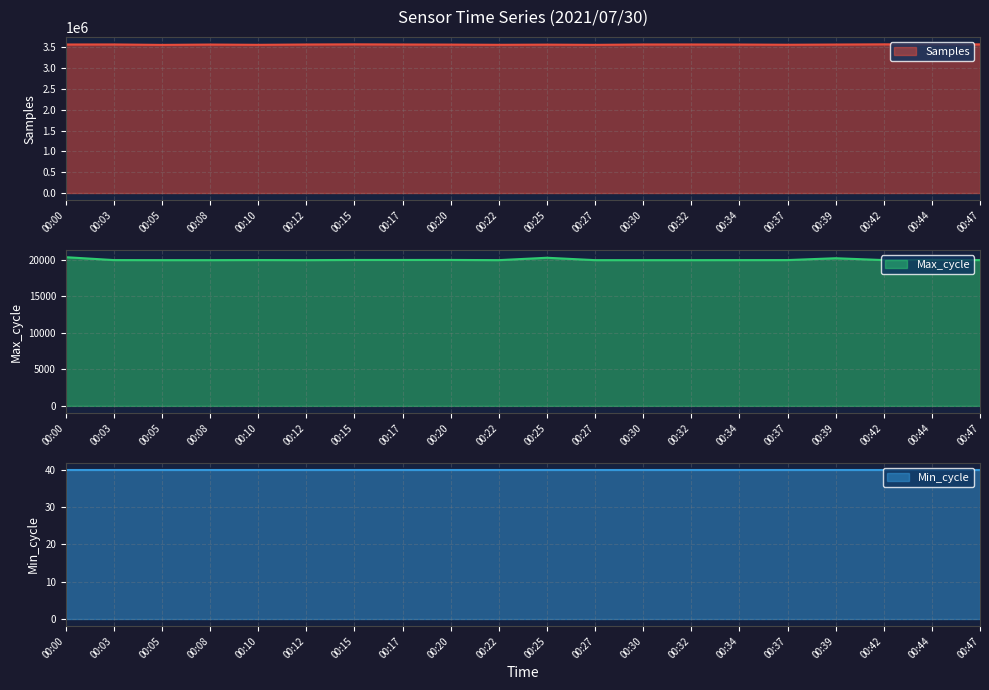

At which category is the sum across all series the highest?

00:42